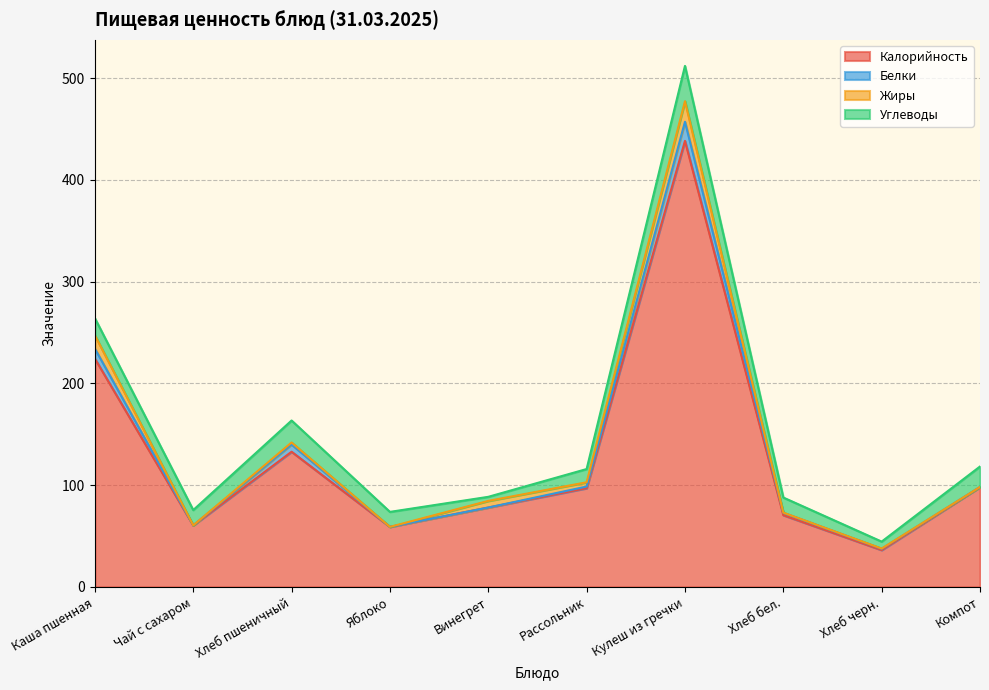

The value of Белки at Хлеб черн. is 1.8. True or false?

False